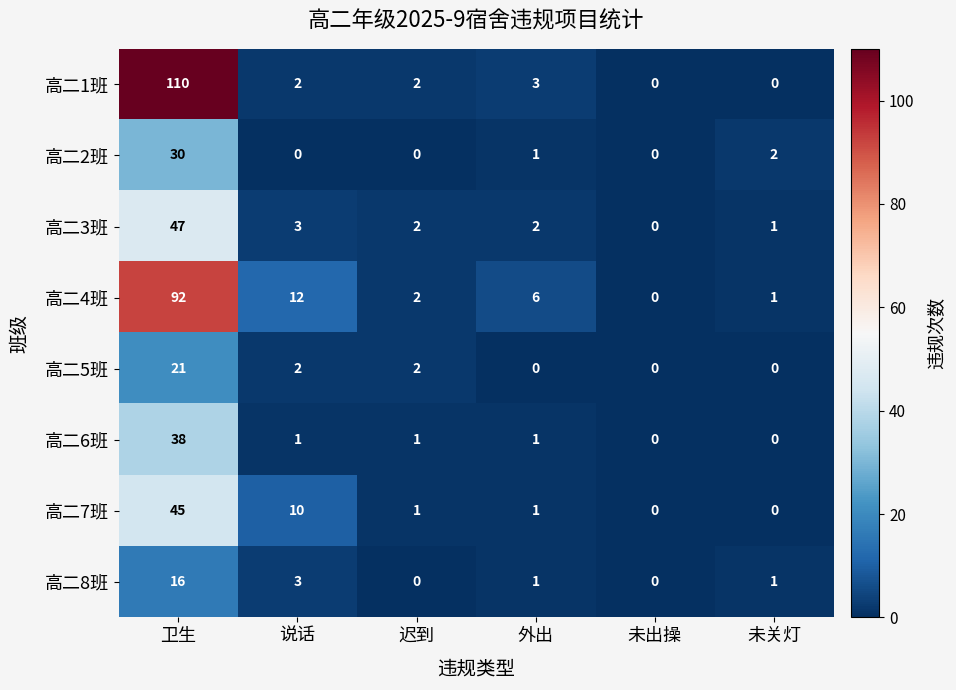

Which label corresponds to the largest value in the chart?

卫生